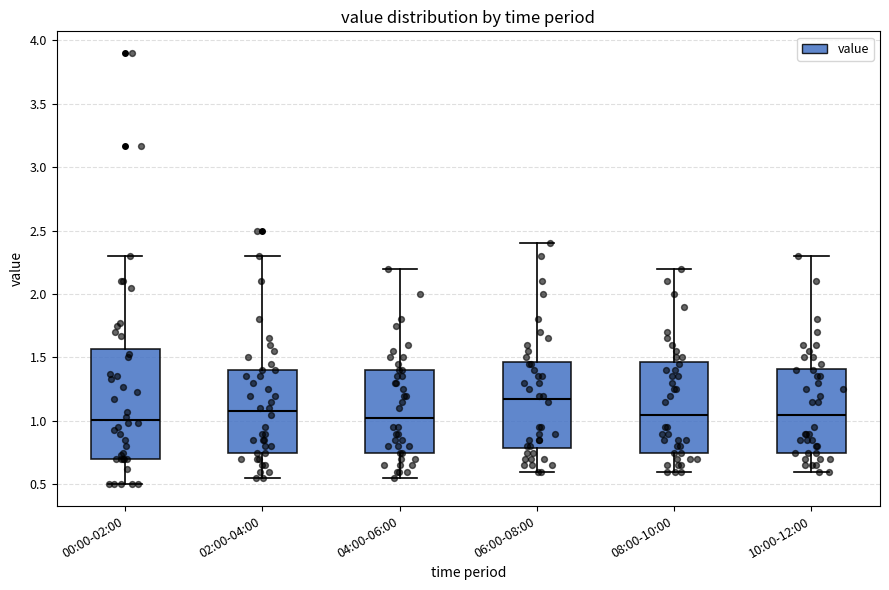

Reading left to right, transcribe this box plot: for each box, give where its median line is, the range the box spans, and where its two whiskers end, as read against the y-axis. The values are not printed on the chart, so give them approximately, as read against the axis.

00:00-02:00: median 1.00, box 0.70 to 1.55, whiskers 0.50 to 2.30
02:00-04:00: median 1.10, box 0.75 to 1.40, whiskers 0.55 to 2.30
04:00-06:00: median 1.05, box 0.75 to 1.40, whiskers 0.55 to 2.20
06:00-08:00: median 1.20, box 0.80 to 1.45, whiskers 0.60 to 2.40
08:00-10:00: median 1.05, box 0.75 to 1.45, whiskers 0.60 to 2.20
10:00-12:00: median 1.05, box 0.75 to 1.40, whiskers 0.60 to 2.30